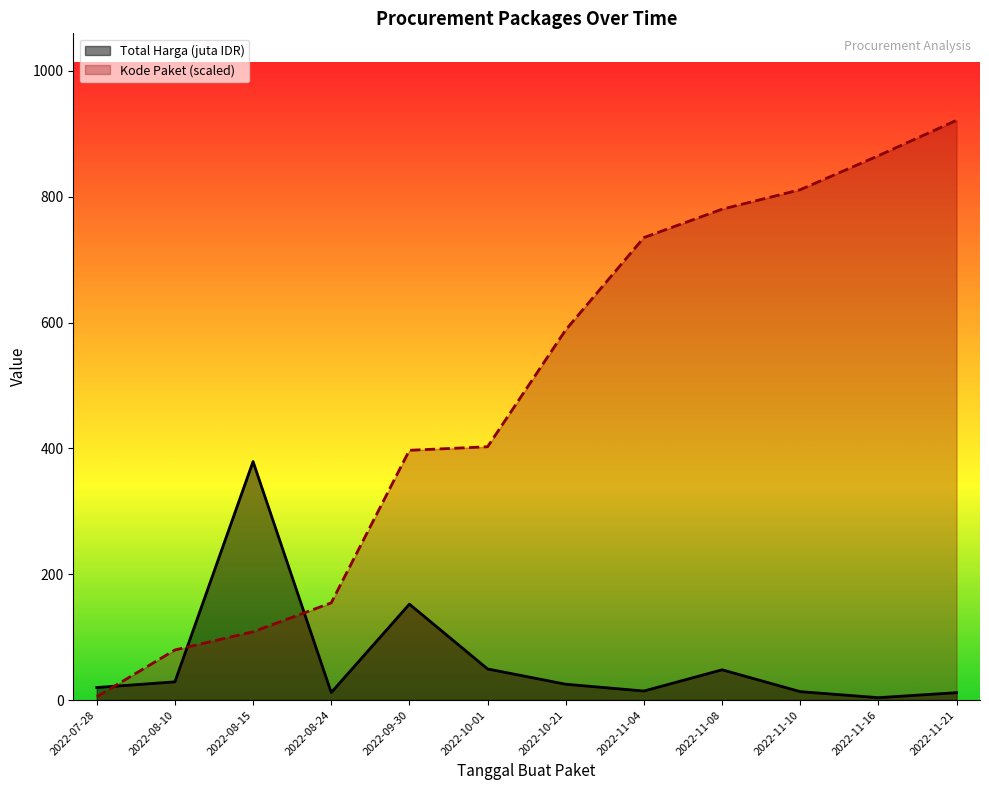

At which label is Total Harga closest to 191?

2022-09-30